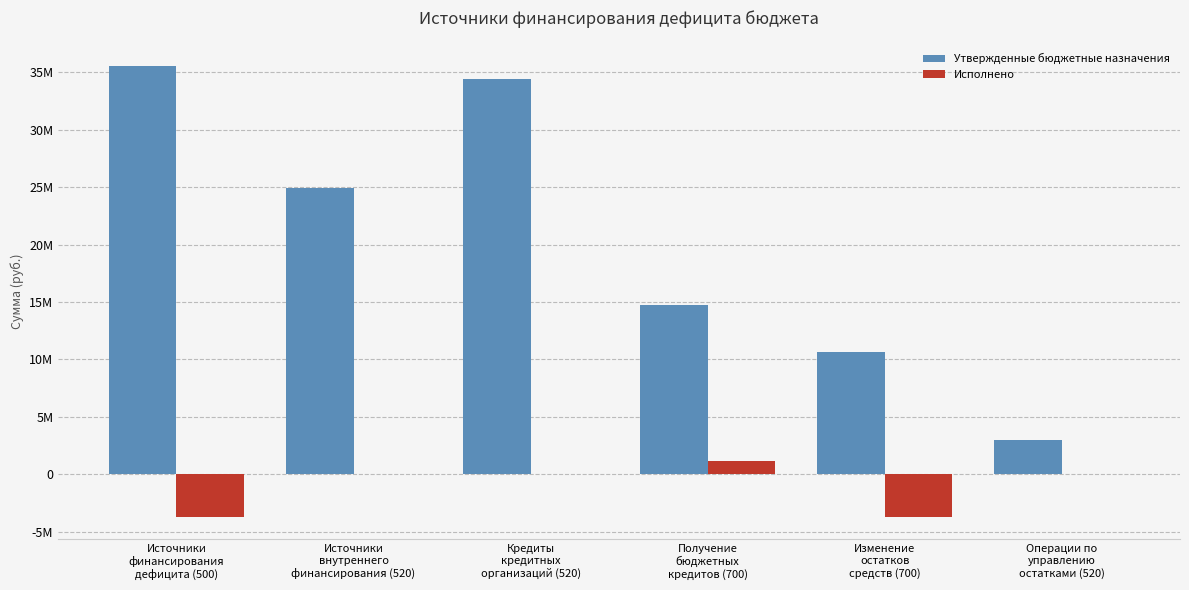

Is the value of Утвержденные бюджетные назначения at Источники
внутреннего
финансирования (520) greater than the value of Исполнено at Кредиты
кредитных
организаций (520)?

Yes